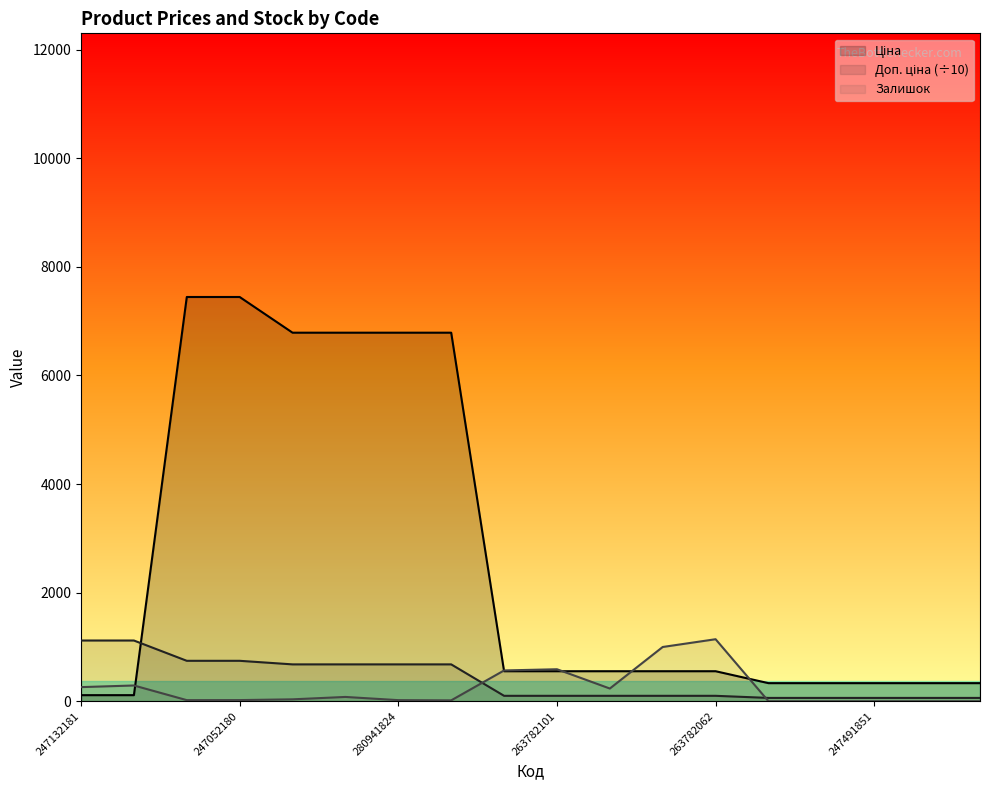

In Залишок, how many points are higher than both neighbors (excluding endpoints)?

4